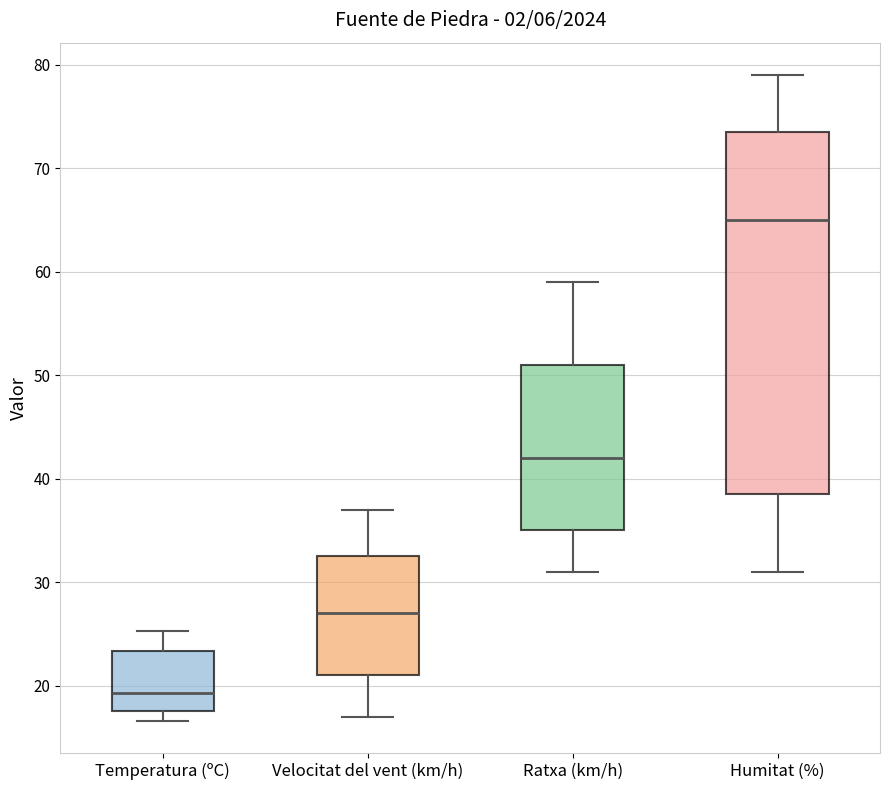

Reading left to right, read every box against the y-axis: the position of its median line, the range the box covers, and the ends of its whiskers. The values are not printed on the chart, so give them approximately, as read against the axis.

Temperatura (ºC): median 19, box 18 to 23, whiskers 17 to 25
Velocitat del vent (km/h): median 27, box 21 to 33, whiskers 17 to 37
Ratxa (km/h): median 42, box 35 to 51, whiskers 31 to 59
Humitat (%): median 65, box 39 to 74, whiskers 31 to 79